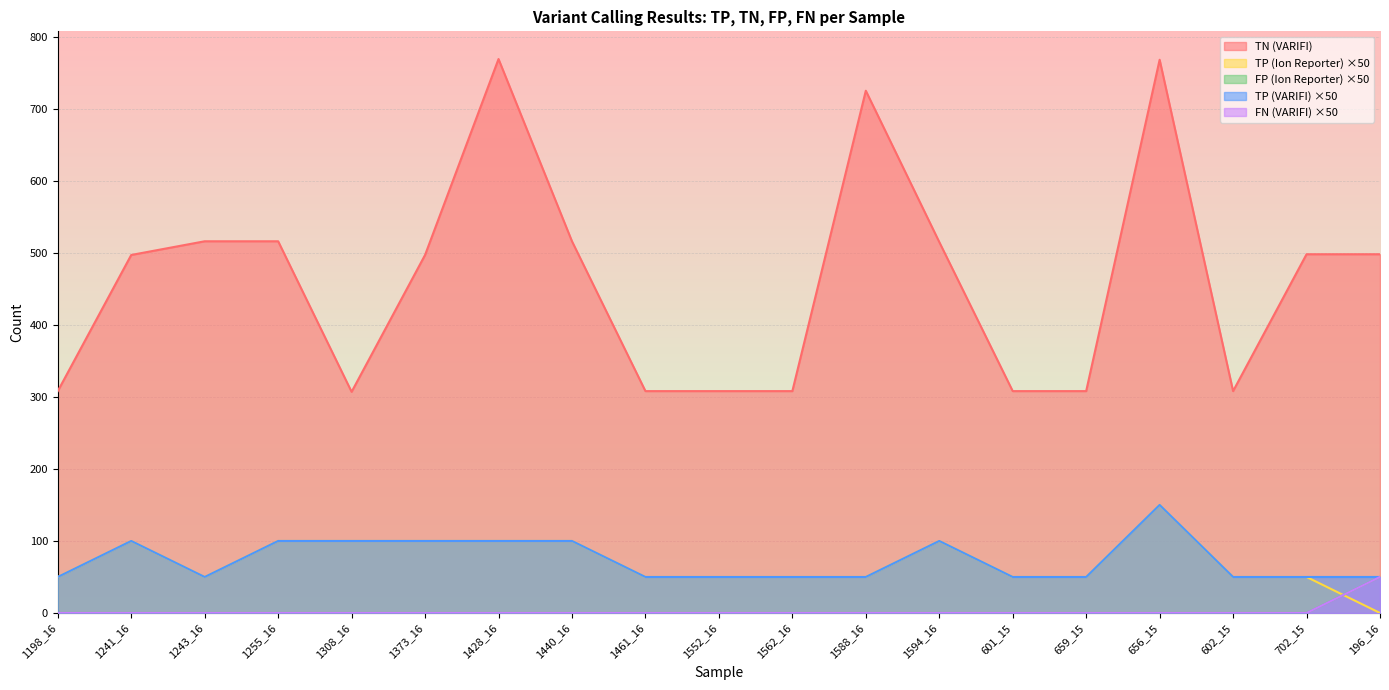

What is the label of the 18th point from the right?

1241_16